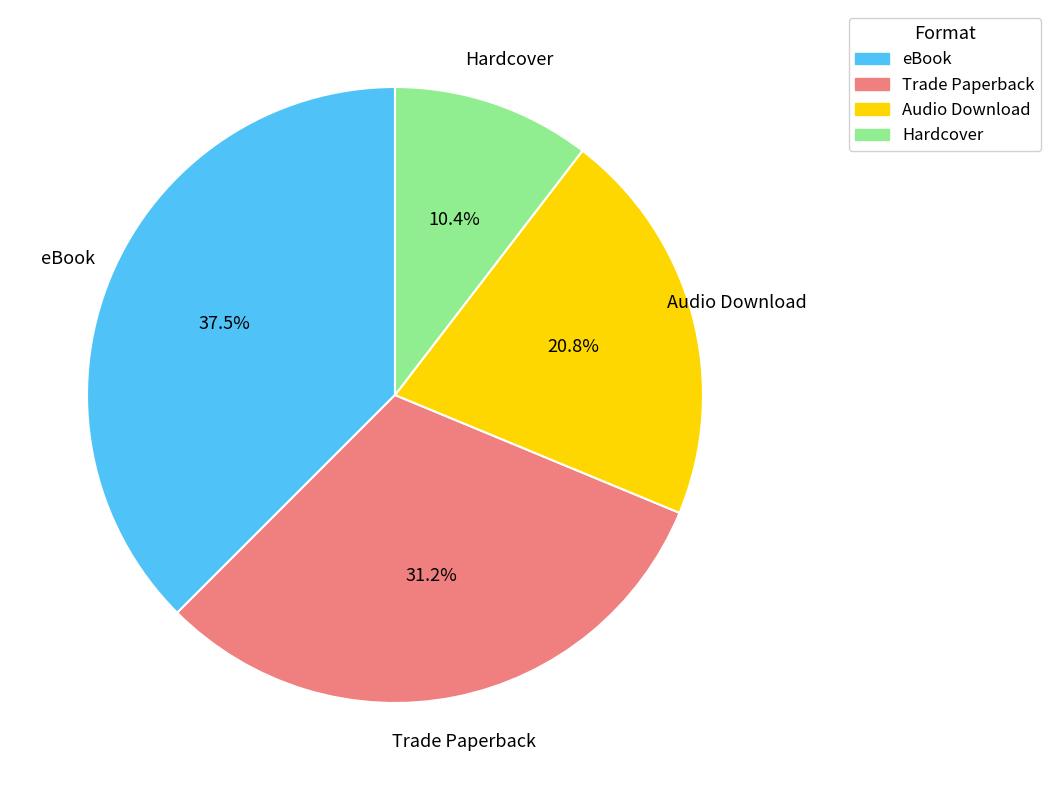

Which category has the biggest portion of the pie?

eBook